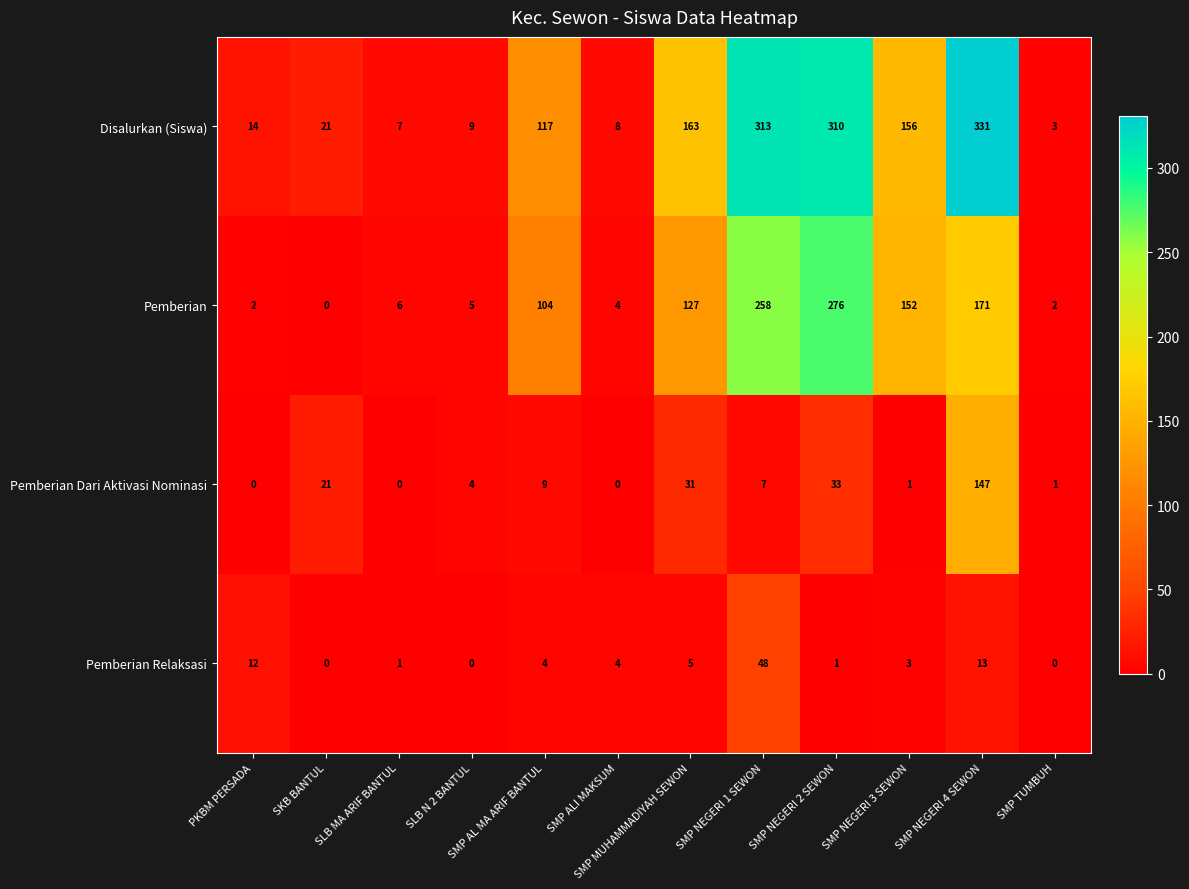

How many series are shown in this chart?

4